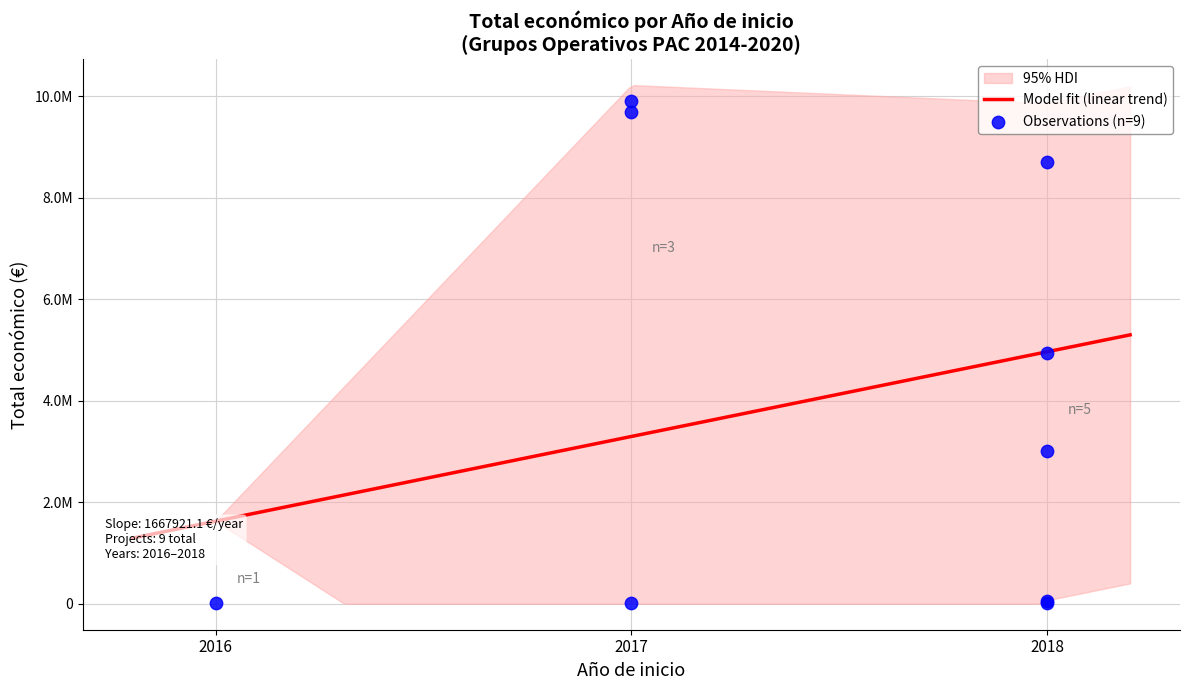

Between 2018 and 2017, which is larger?

2018